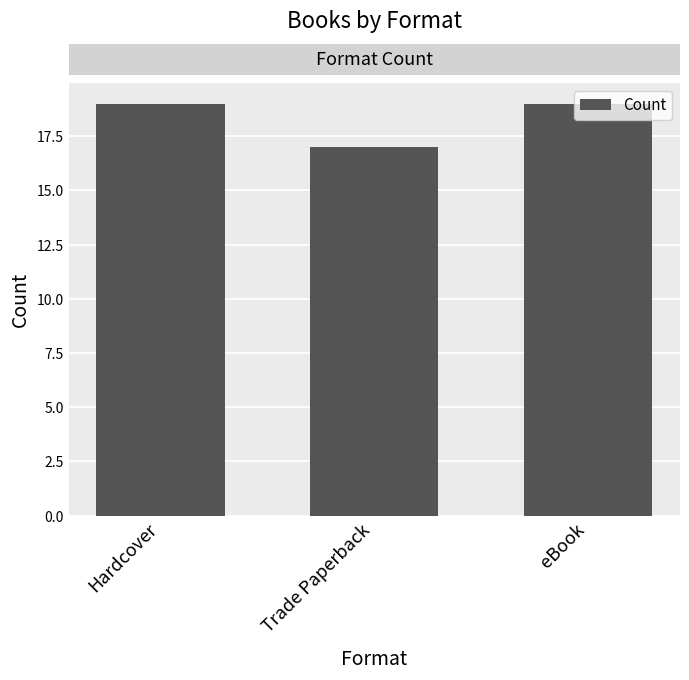

How many data points does each series have?

3